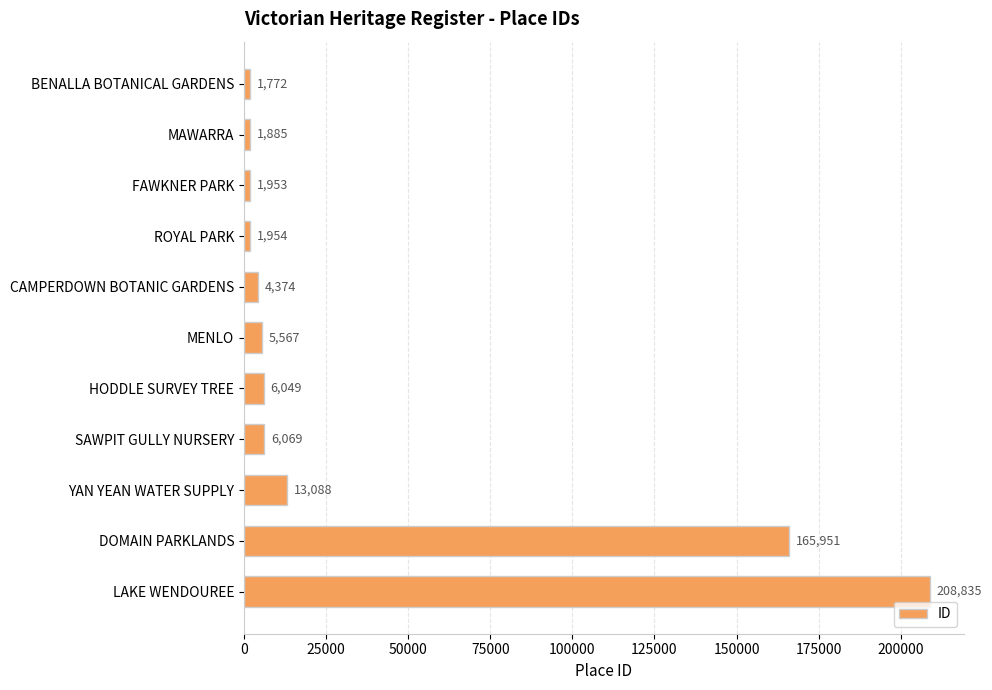

Rank the categories by value from highest to lowest.

LAKE WENDOUREE, DOMAIN PARKLANDS, YAN YEAN WATER SUPPLY, SAWPIT GULLY NURSERY, HODDLE SURVEY TREE, MENLO, CAMPERDOWN BOTANIC GARDENS, ROYAL PARK, FAWKNER PARK, MAWARRA, BENALLA BOTANICAL GARDENS